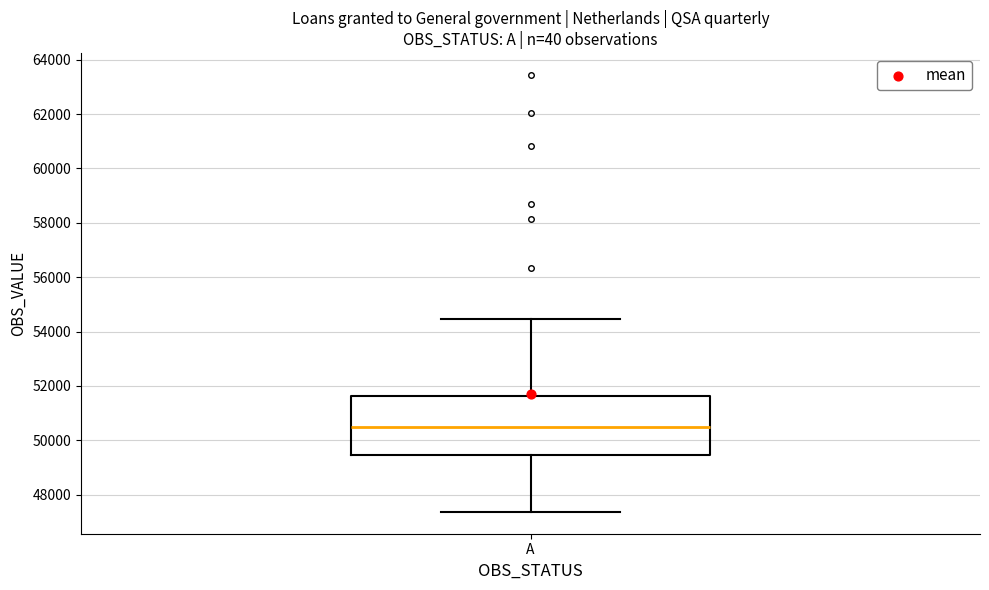

Transcribe this box plot: give where the median line is, the range the box spans, and where the two whiskers end, as read against the y-axis. The values are not printed on the chart, so give them approximately, as read against the axis.

median 50400, box 49400 to 51600, whiskers 47400 to 54400